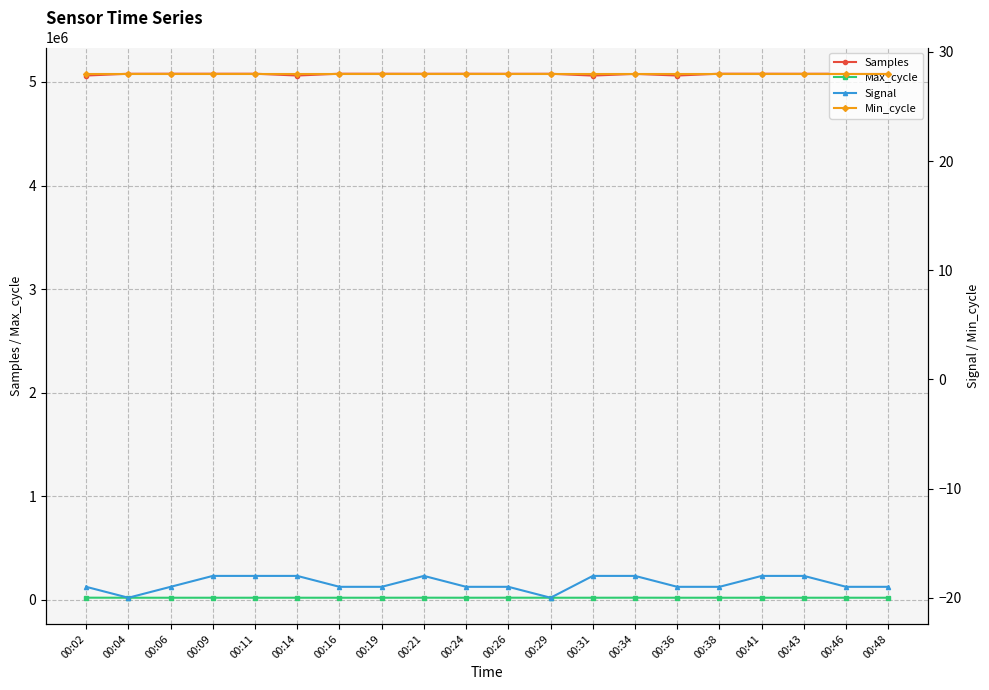

True or false: Samples has more than 1 points higher than both neighbors.

True